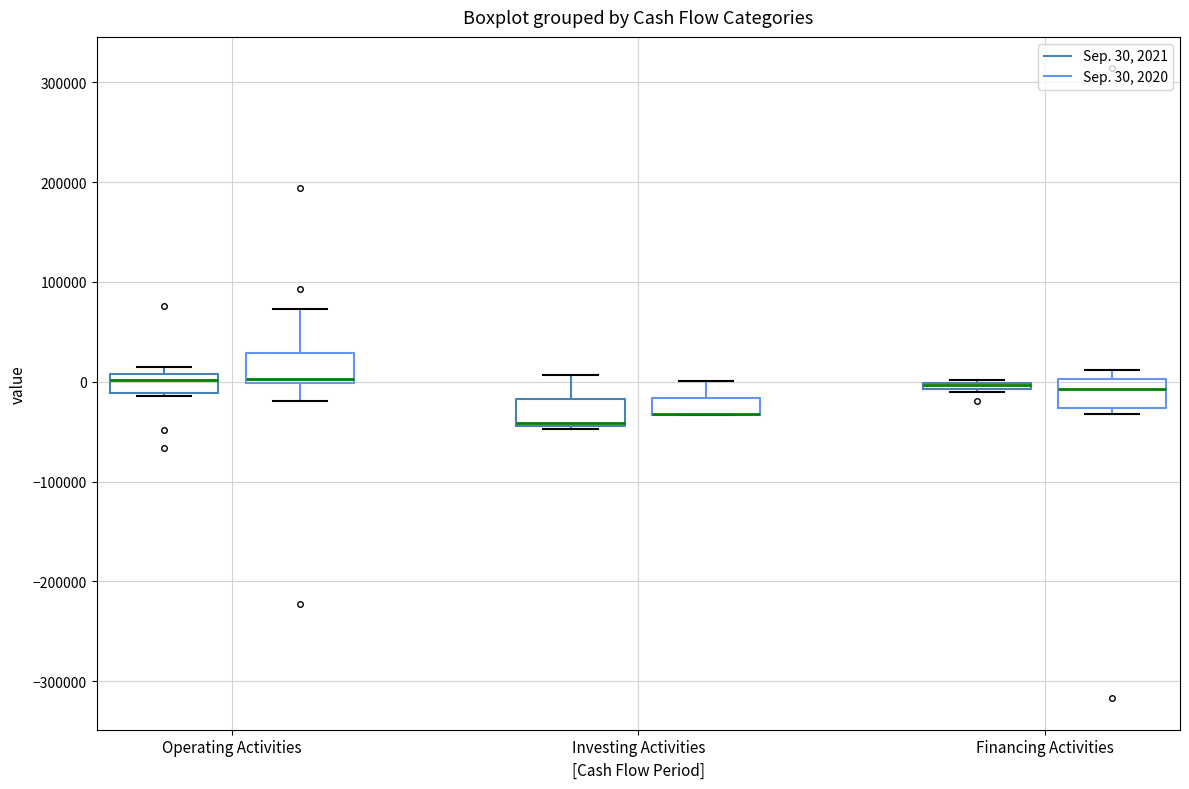

Where does the median line of the box for Operating Activities (Sep. 30, 2021) sit on the y-axis? The values are not printed on the chart, so give them approximately, as read against the axis.

0